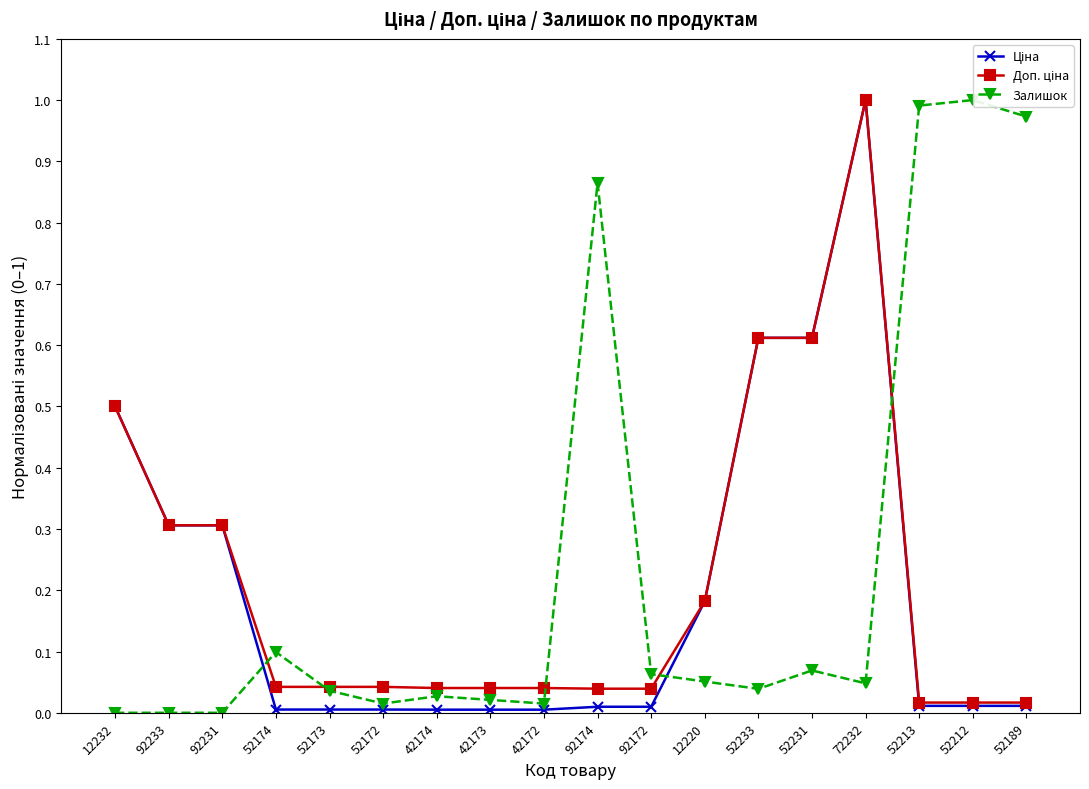

What is the difference between the second highest and minimum values in the Залишок series?

1.0